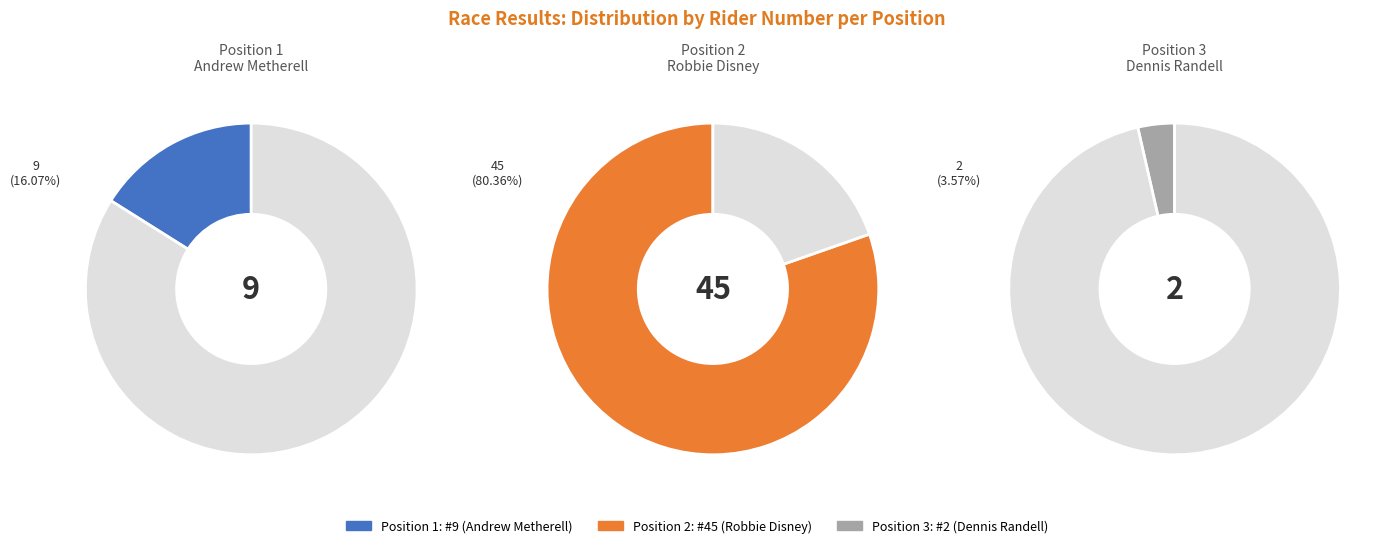

Rank the categories by value from highest to lowest.

2, 1, 3